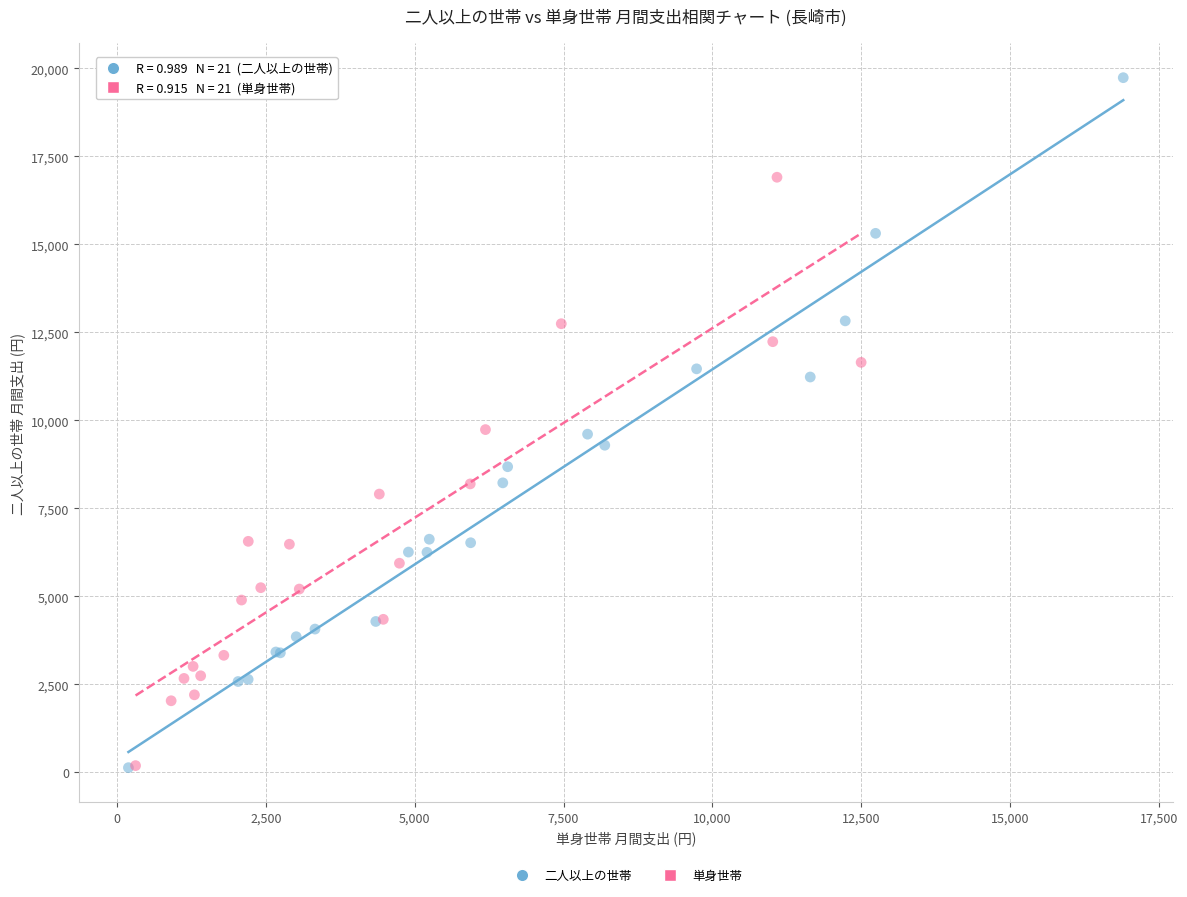

What are all the series names shown in the legend?

二人以上の世帯, 単身世帯